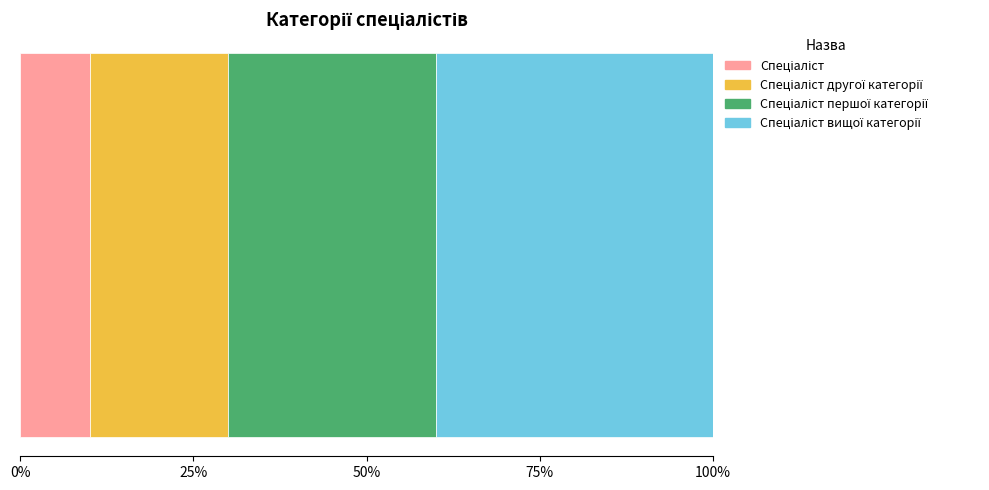

What position from the left is Спеціаліст другої категорії?

2